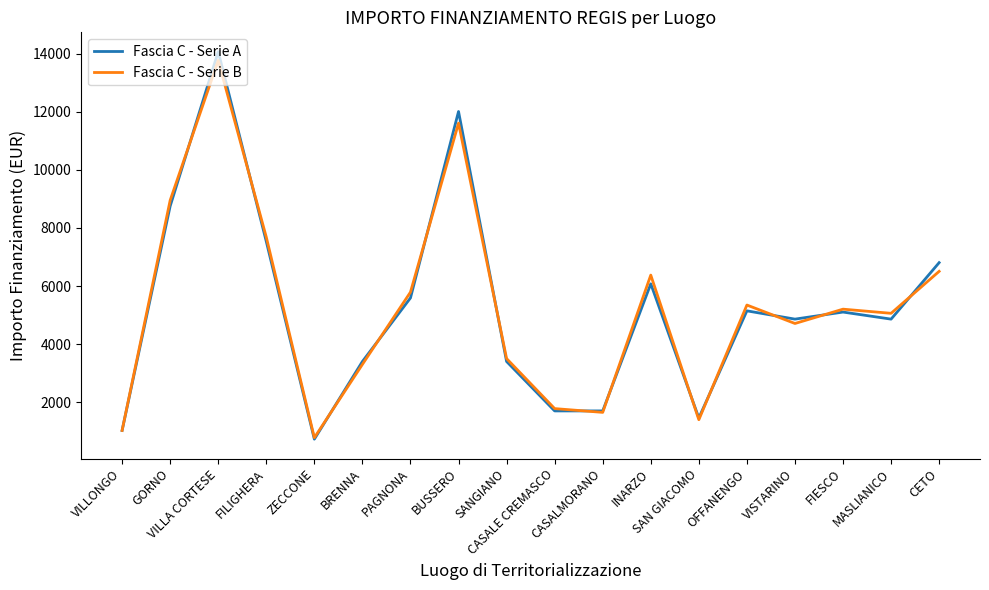

What is the maximum value for Fascia C - Serie B?

13763